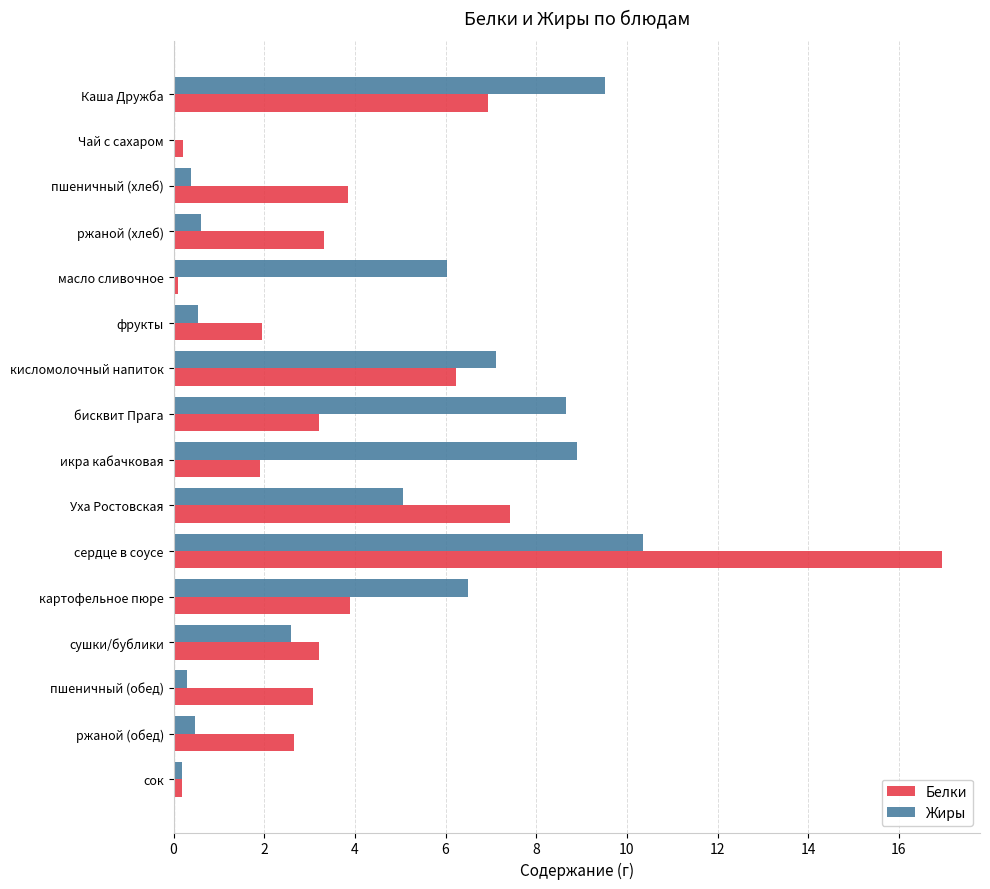

What is the average value of the Жиры series?

4.2